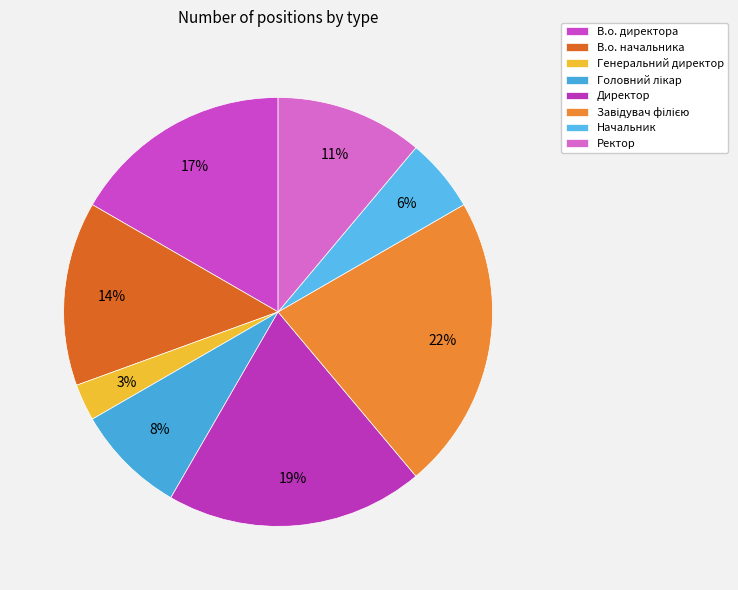

Between Директор and Ректор, which is larger?

Директор